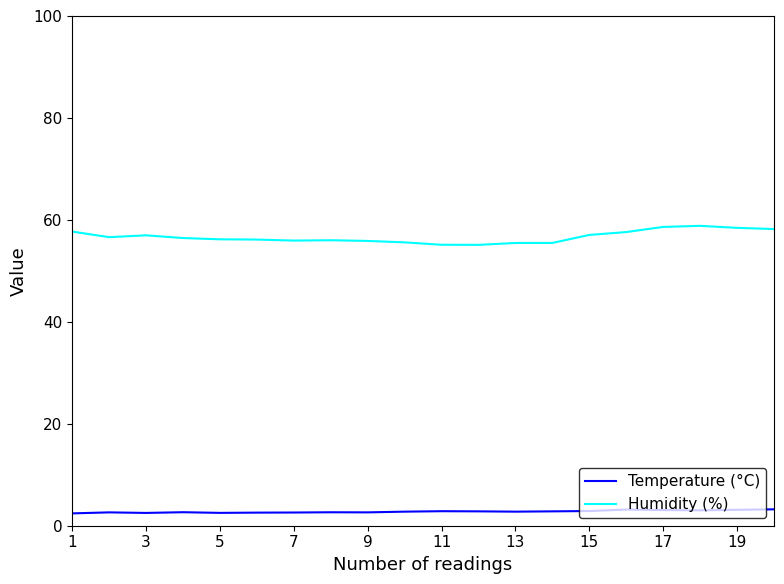

Rank the series by their average value, from lowest to highest.

Temperature (°C), Humidity (%)